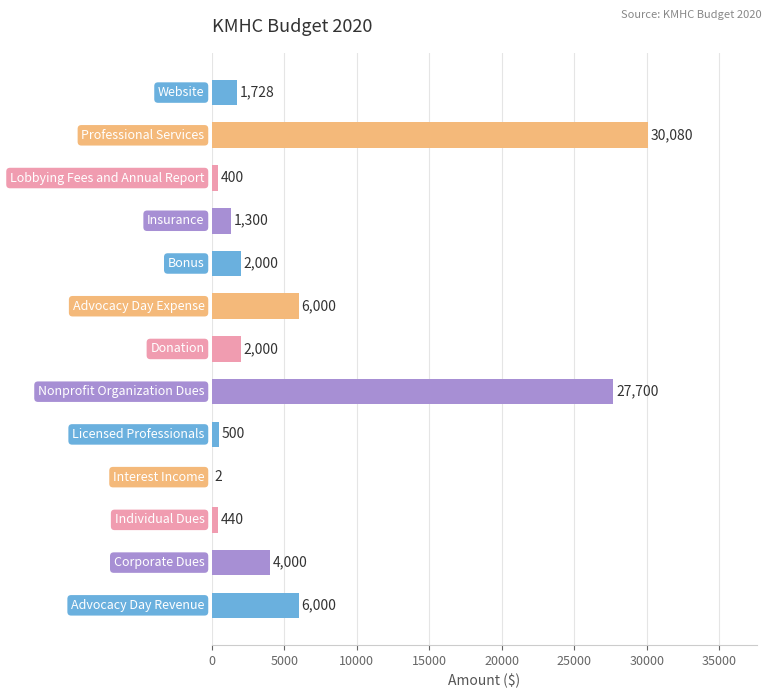

What is the maximum value shown in the chart?

30080